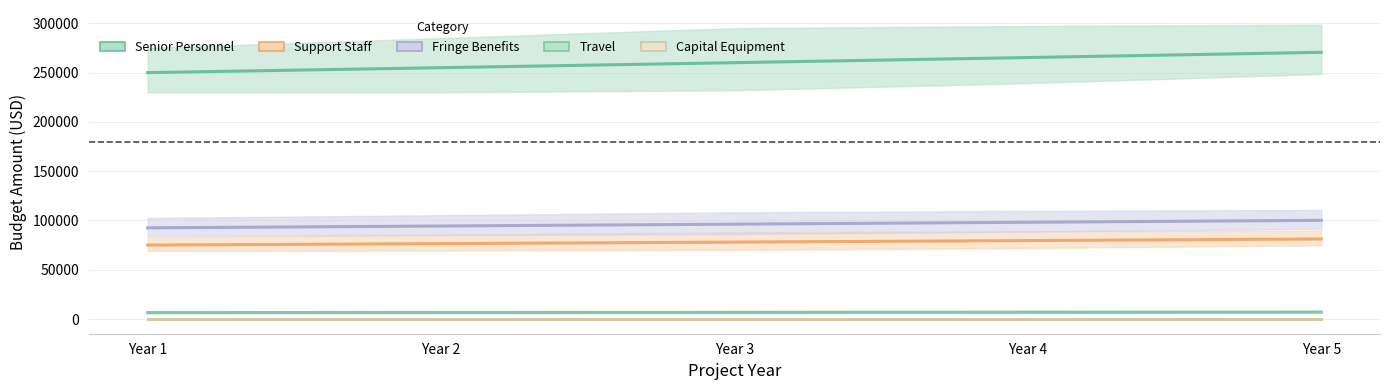

True or false: Senior Personnel has a value of 270608 at Year 5.

True